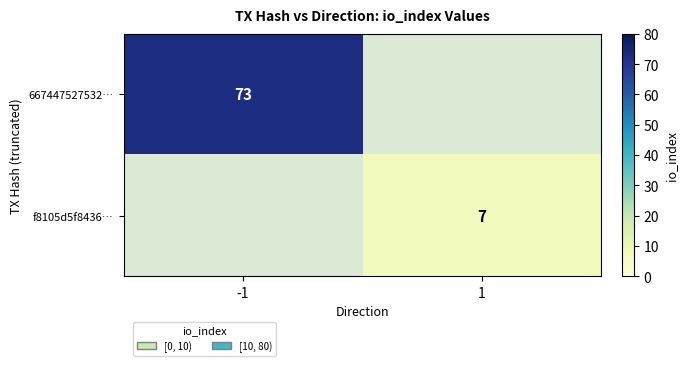

True or false: 667447527532… has a value of 73 at -1.

True